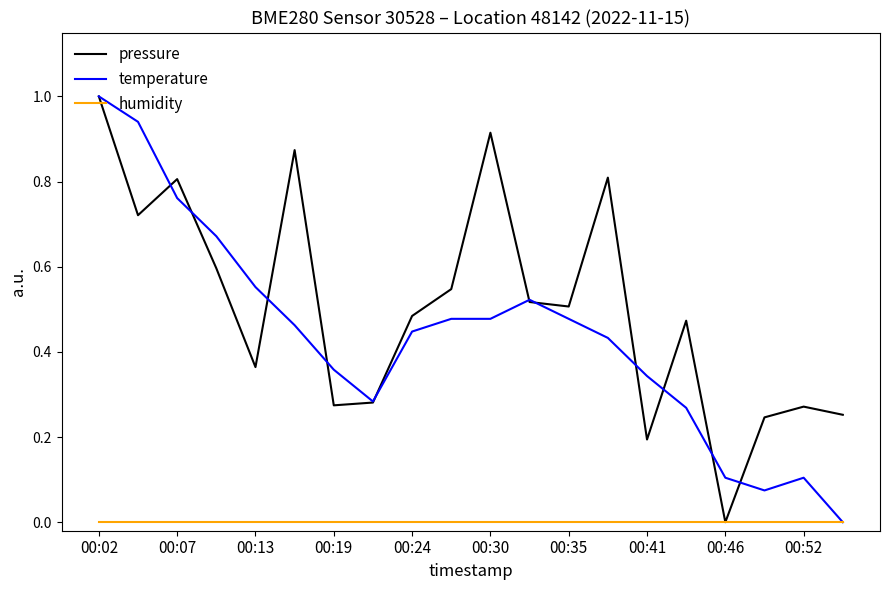

What is the maximum value shown in the chart?

1.0